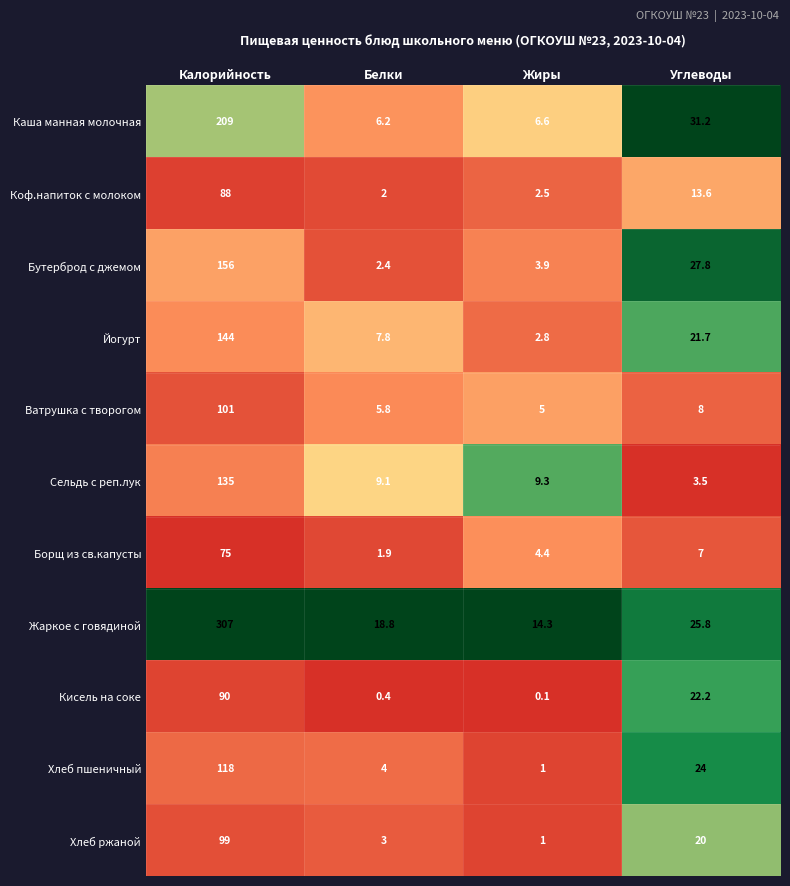

True or false: Кисель на соке has a value of 23.2 at Калорийность.

False